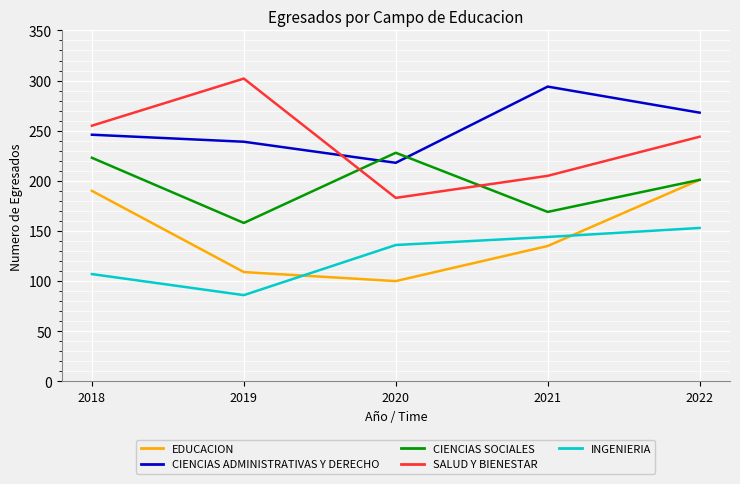

What is the difference between the SALUD Y BIENESTAR values at 2018 and 2021?

50